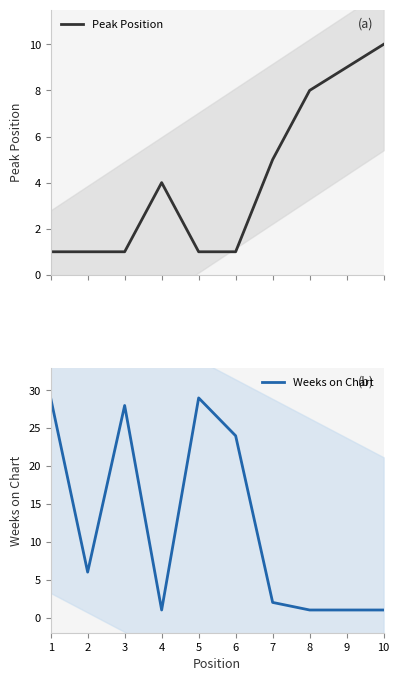

Rank the series by their maximum value, from highest to lowest.

Weeks on Chart, Peak Position